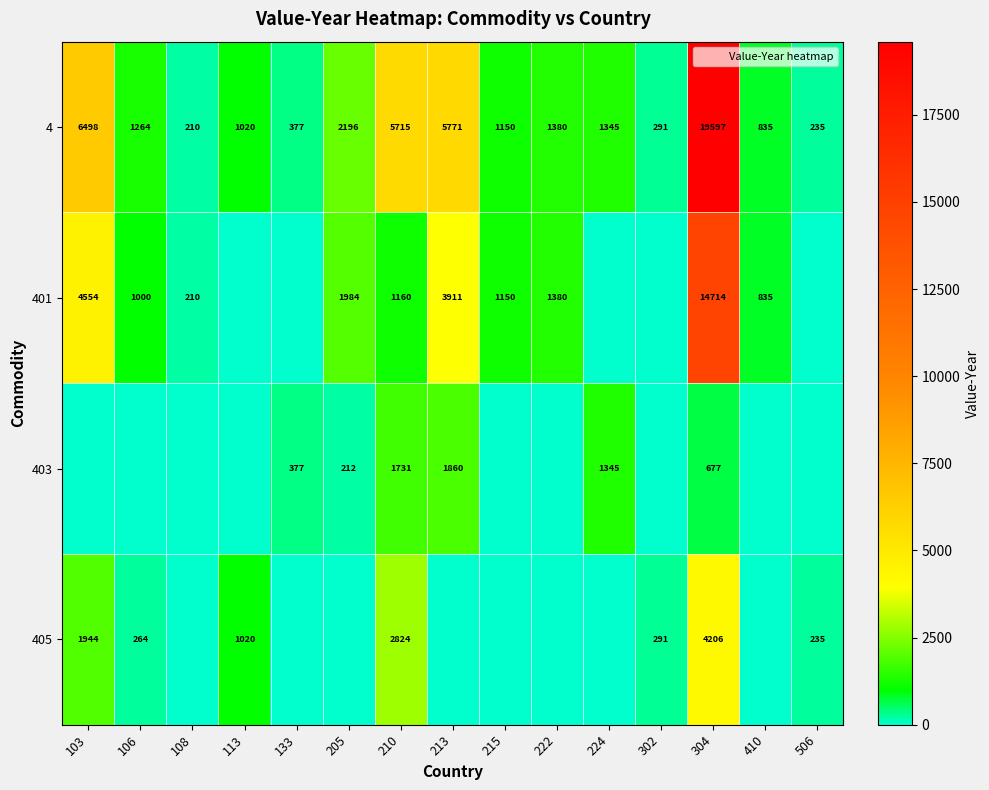

Which series has the widest spread of values?

4